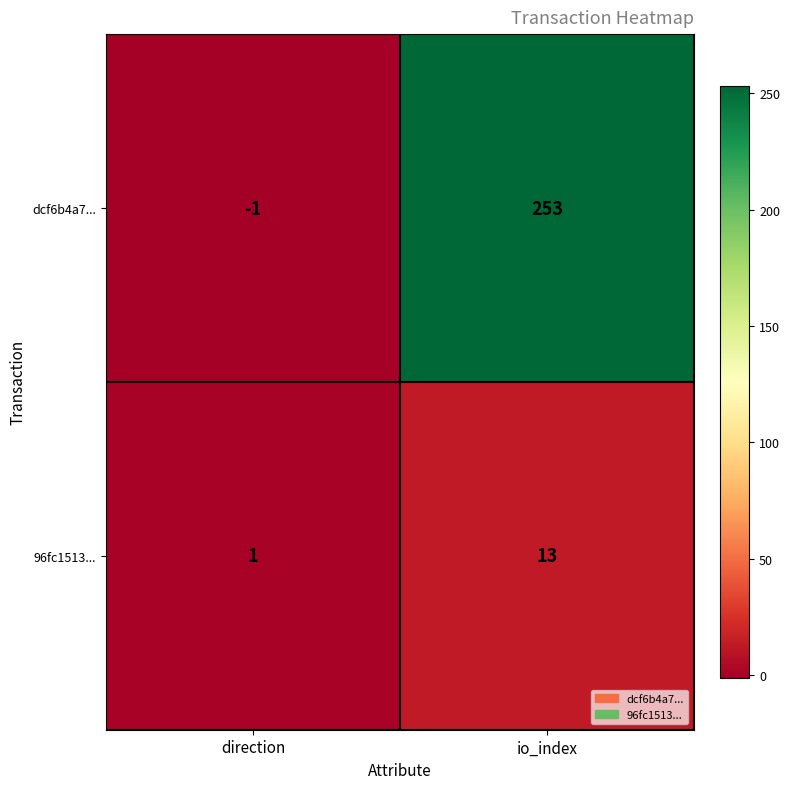

Rank the series by their maximum value, from highest to lowest.

dcf6b4a7..., 96fc1513...